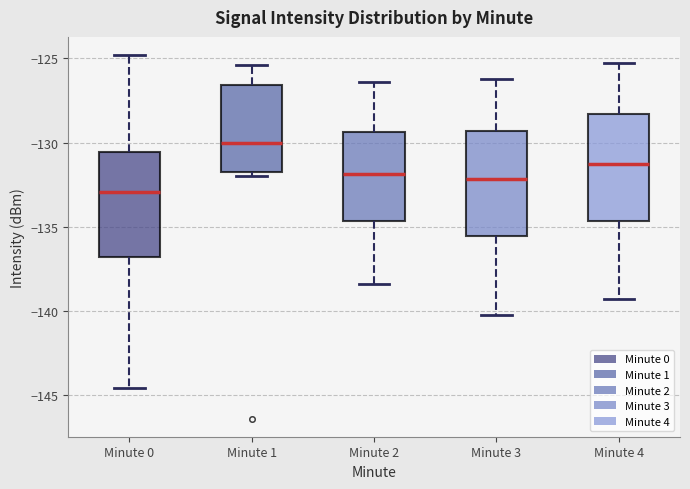

Reading left to right, transcribe this box plot: for each box, give where its median line is, the range the box spans, and where its two whiskers end, as read against the y-axis. The values are not printed on the chart, so give them approximately, as read against the axis.

Minute 0: median -133.0, box -137.0 to -130.5, whiskers -144.5 to -125.0
Minute 1: median -130.0, box -131.5 to -126.5, whiskers -132.0 to -125.5
Minute 2: median -132.0, box -134.5 to -129.5, whiskers -138.5 to -126.5
Minute 3: median -132.0, box -135.5 to -129.5, whiskers -140.0 to -126.0
Minute 4: median -131.0, box -134.5 to -128.5, whiskers -139.5 to -125.5